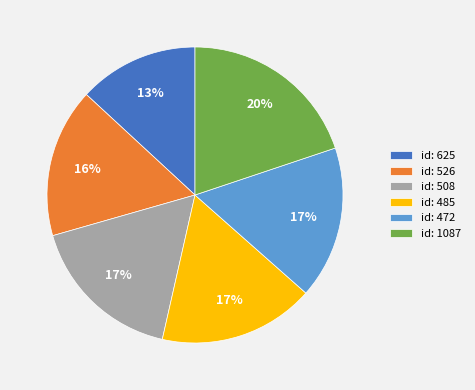

What is the ratio of the value at id: 472 to the value at id: 508?

1.0